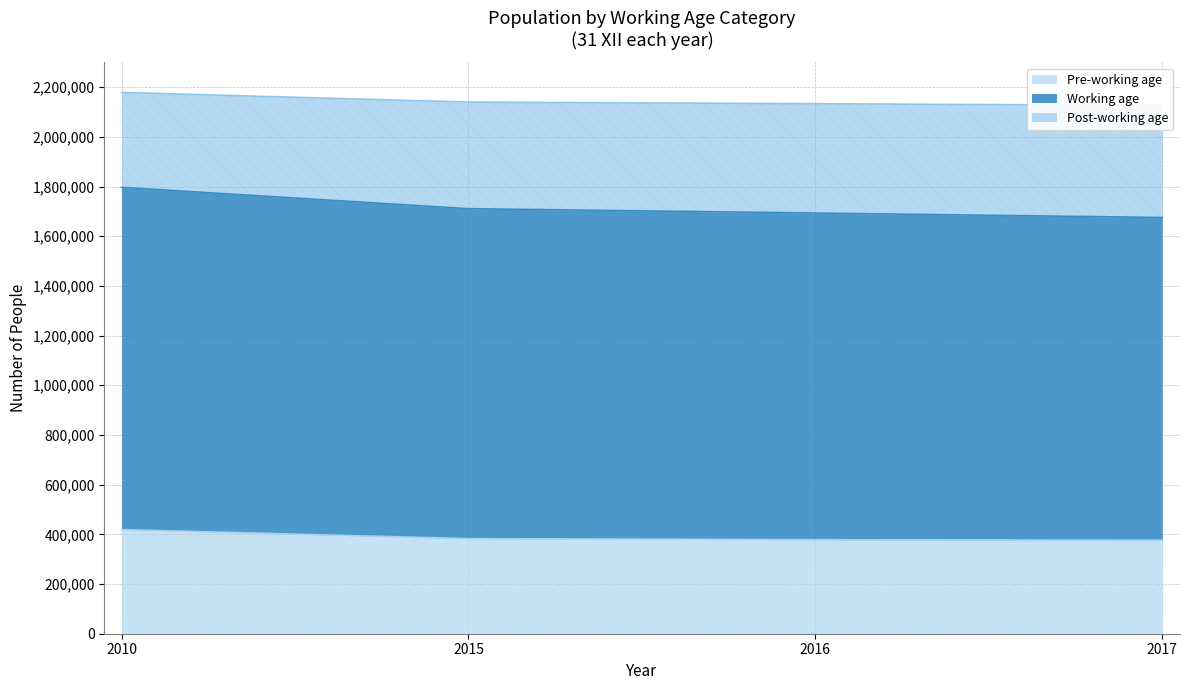

Which label corresponds to the smallest value in the chart?

2017